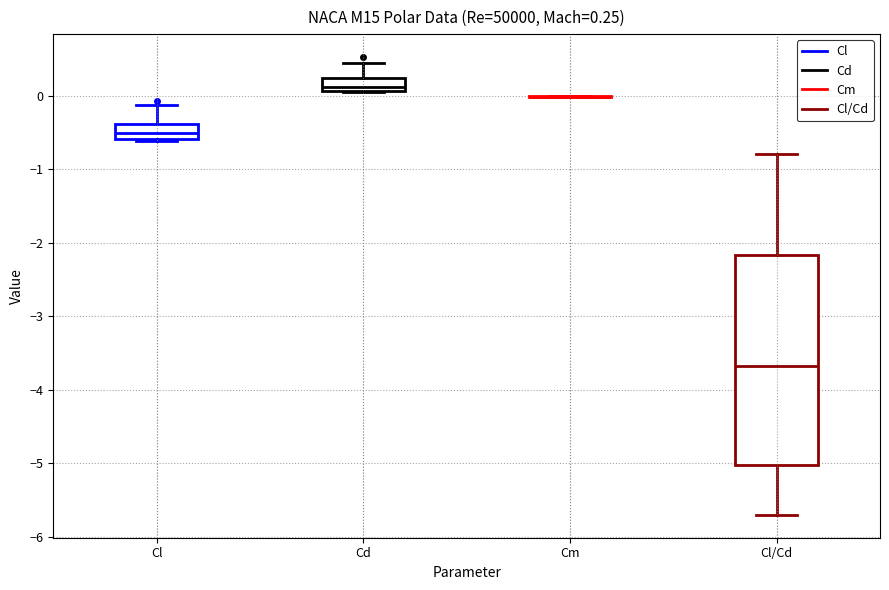

Which box is the tallest, from its lower edge to its upper edge?

Cl/Cd